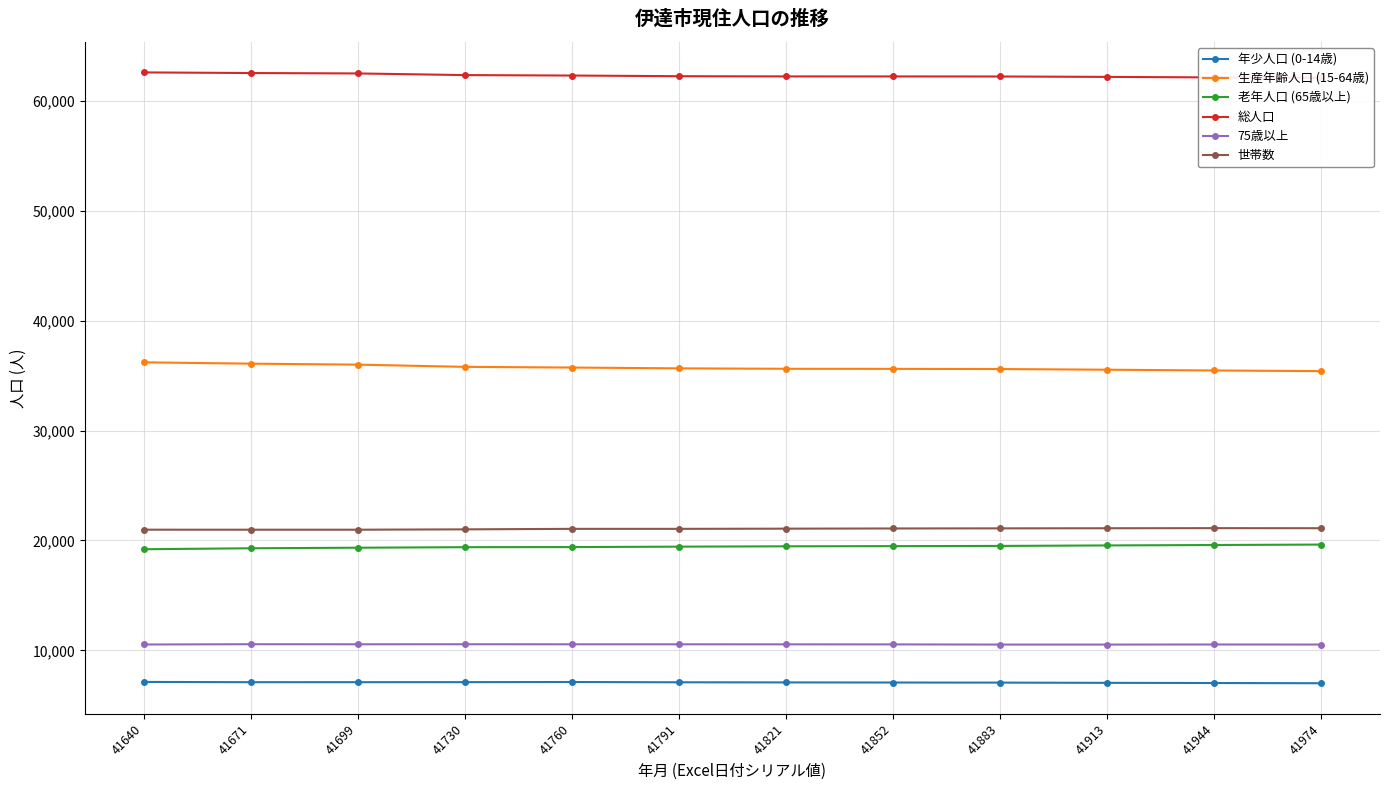

How many series are shown in this chart?

6